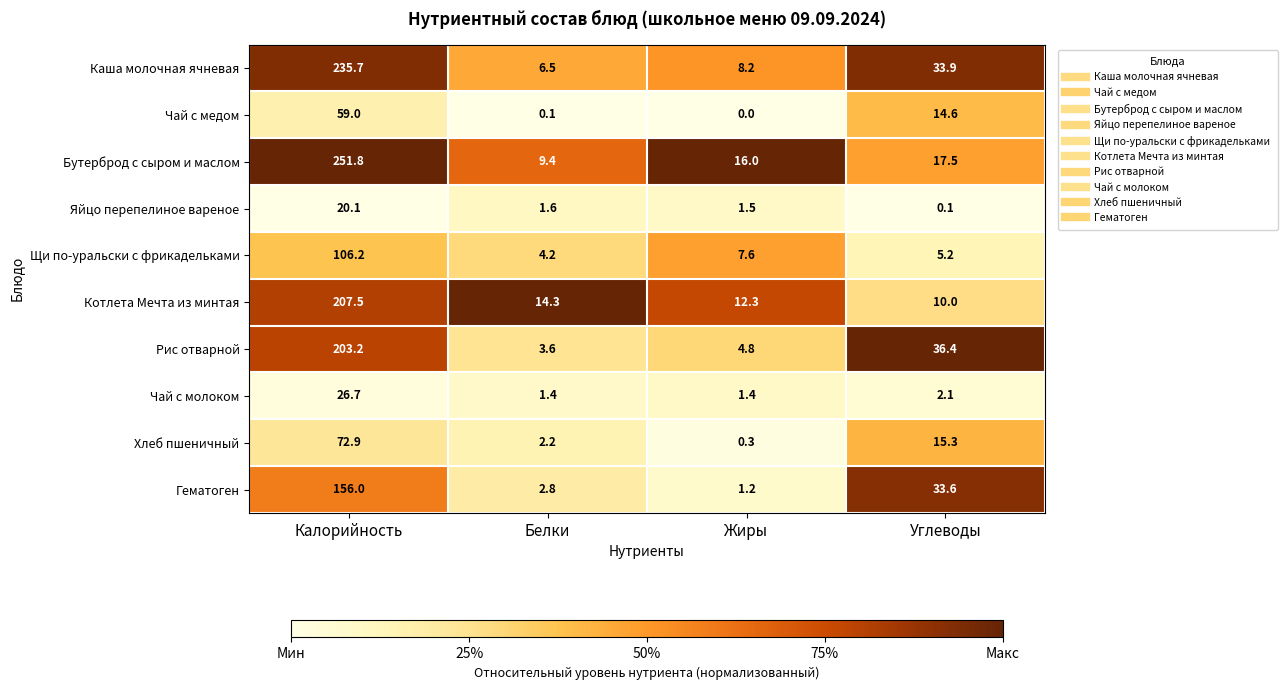

Which series has the largest total across all categories?

Бутерброд с сыром и маслом